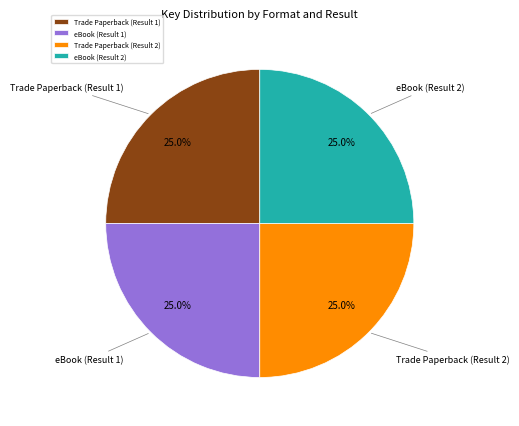

Does any single category account for the majority?

No